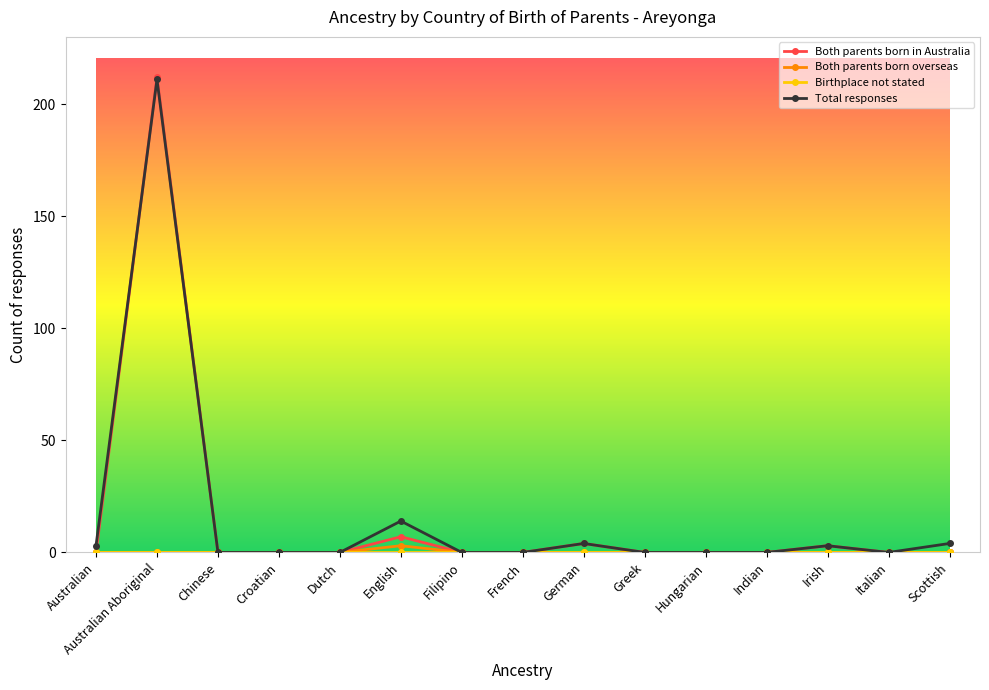

At which category is the sum across all series the highest?

Australian Aboriginal